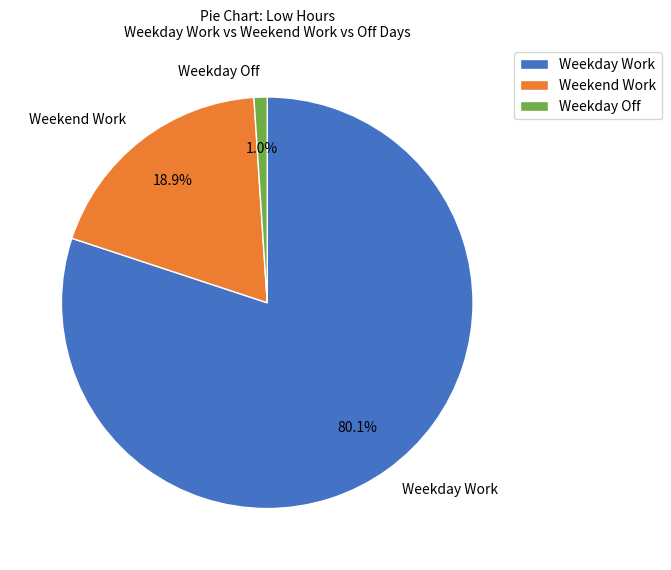

What portion of the pie excludes Weekday Off?

99.0%